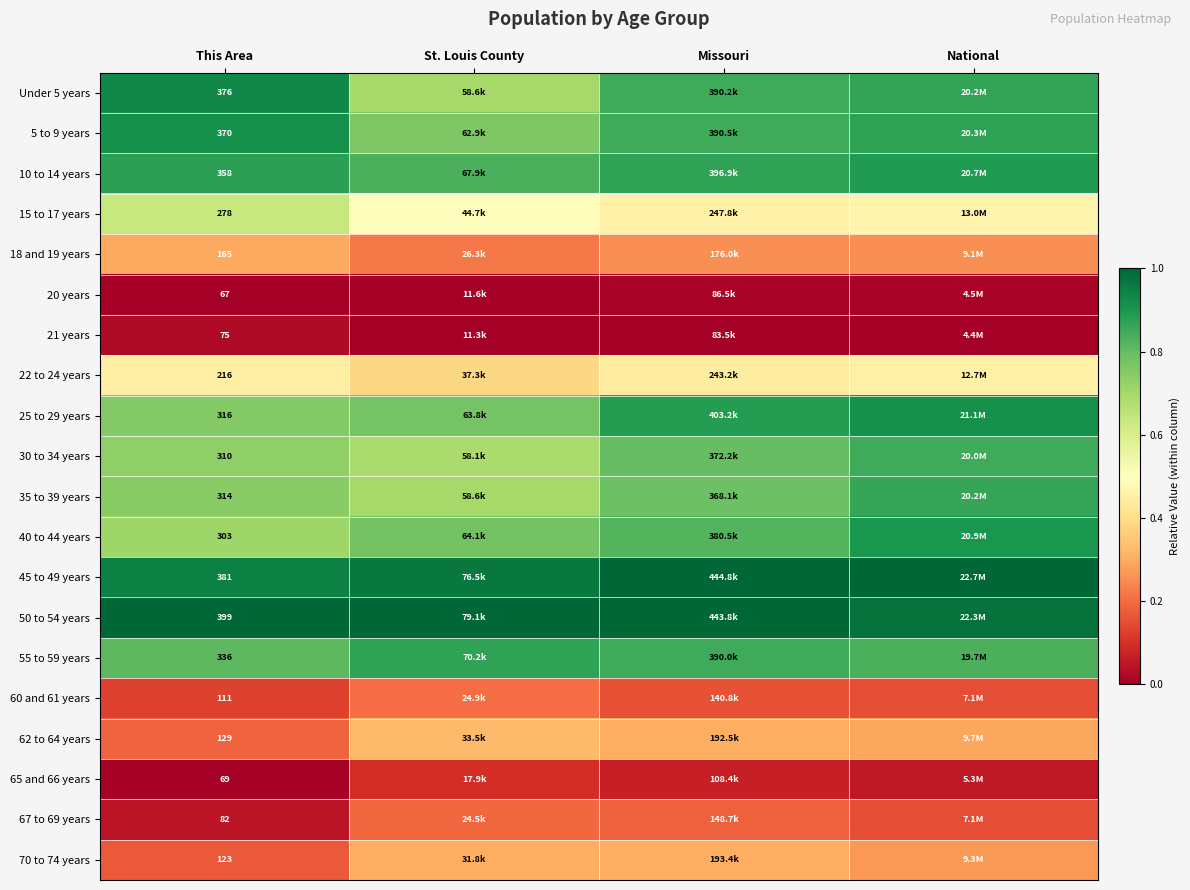

Is the value of 10 to 14 years at This Area greater than the value of 67 to 69 years at This Area?

Yes